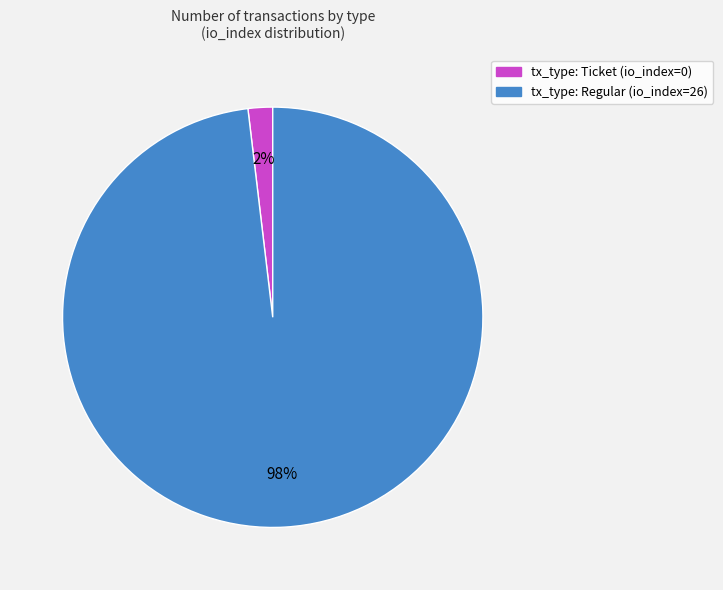

To the nearest percent, what percentage of the pie is tx_type: Regular?

98%